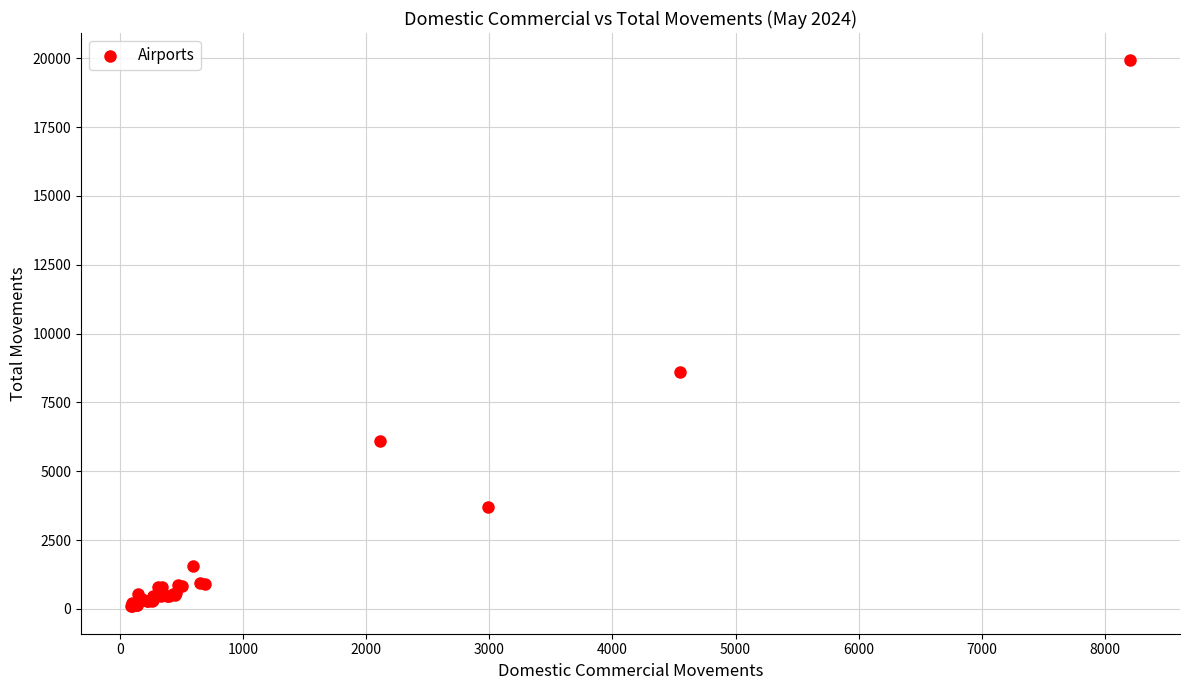

What Y value in the scatter plot is closest to 10008?

8593